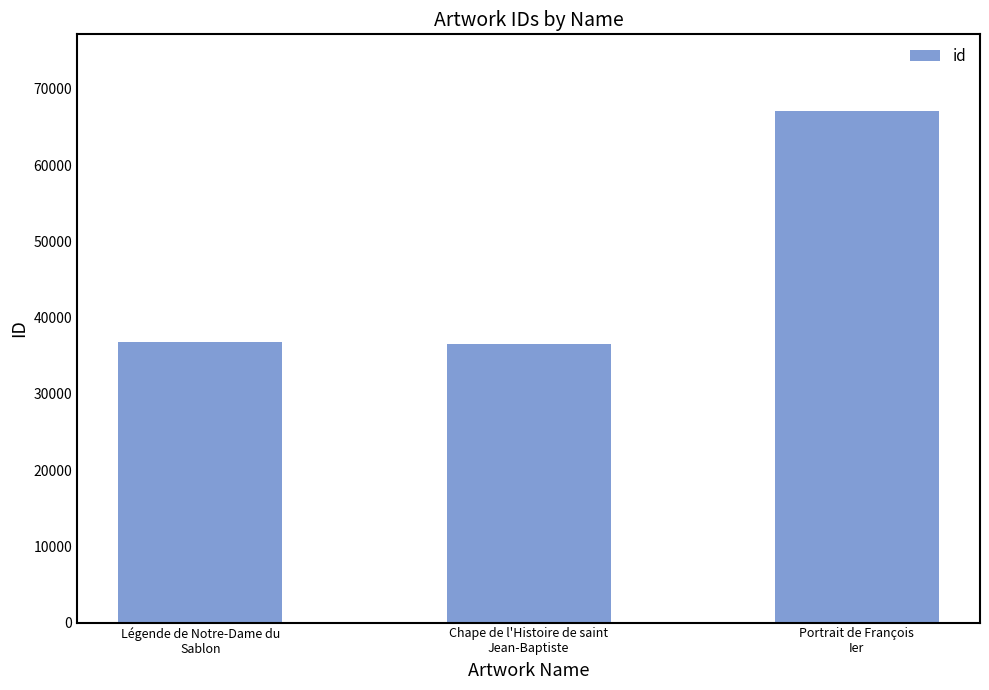

What is the average value?

46789